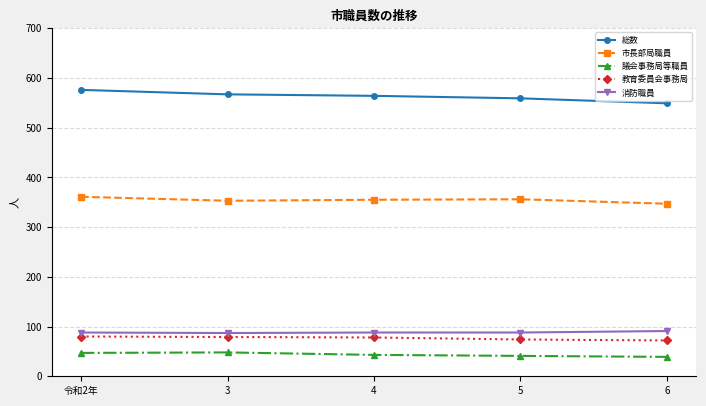

What position from the right is 4?

3